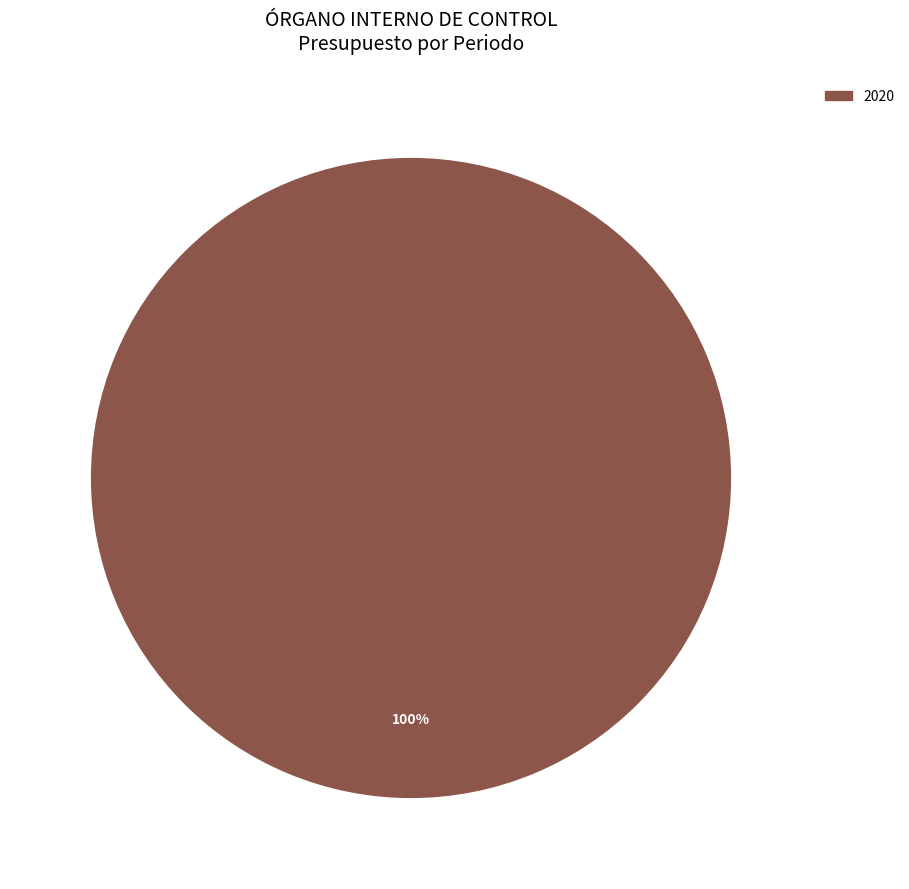

Is there a majority slice in this chart?

Yes